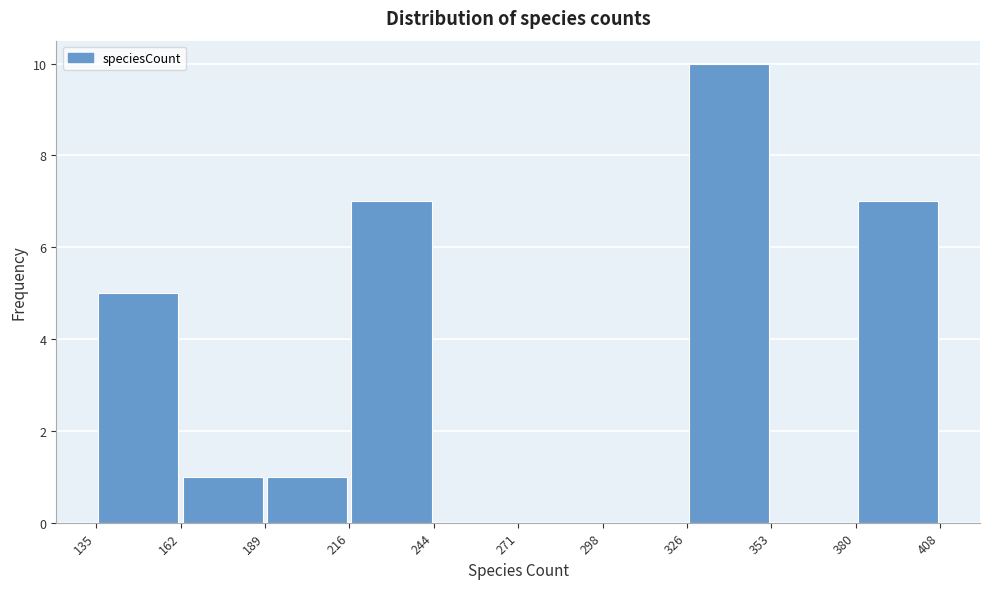

What is the height of the bar covering 380 to 408 on the x-axis? The values are not printed on the chart, so give them approximately, as read against the axis.

7